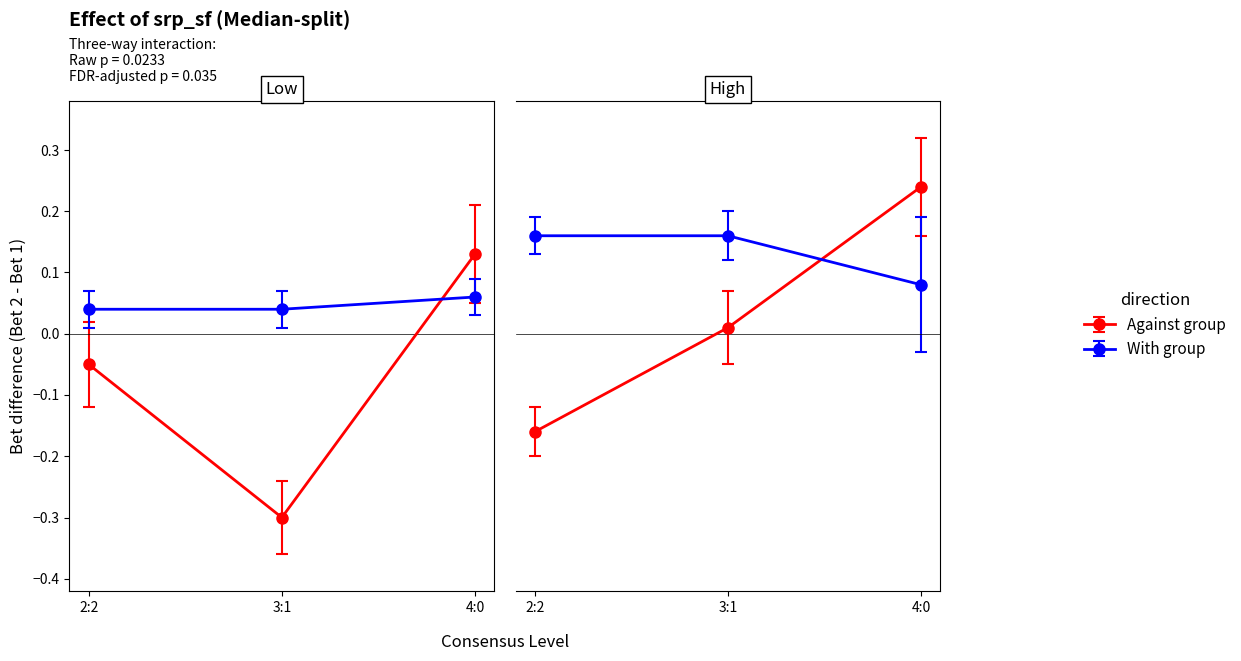

Which series changed the most between 2:2 and 3:1?

Against group (Low)